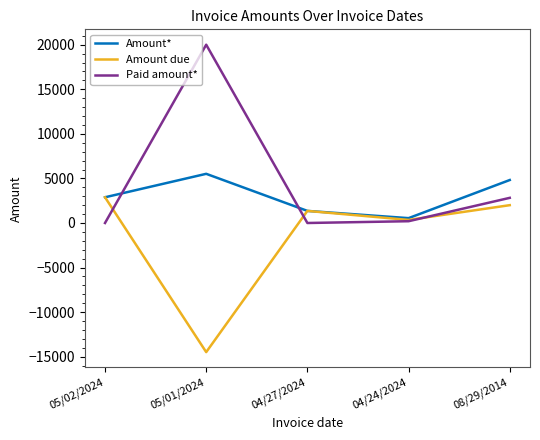

Which series ends up on top after the final intersection of Amount due and Paid amount*?

Paid amount*